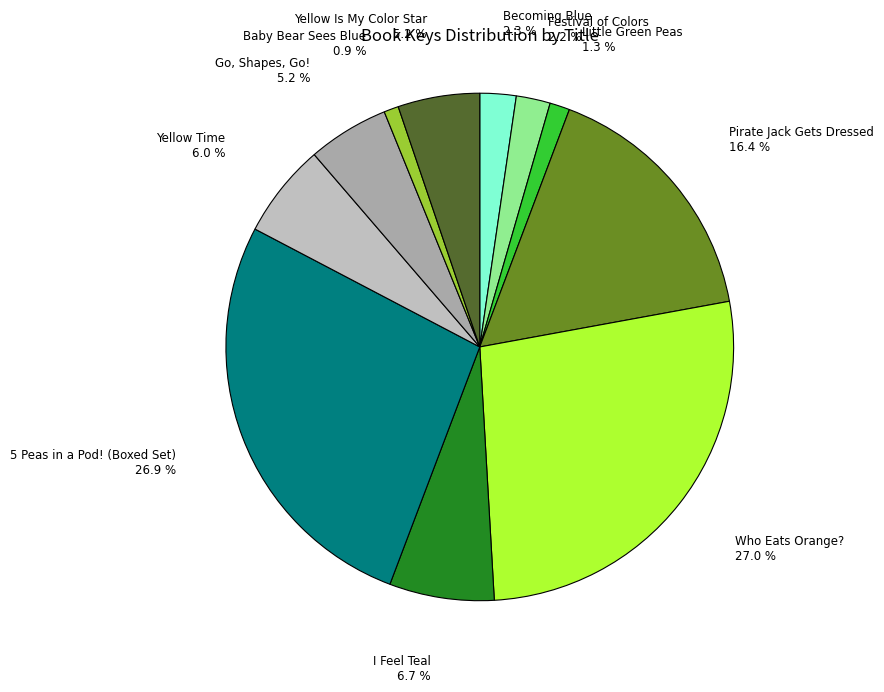

Is Yellow Is My Color Star the majority of the pie?

No